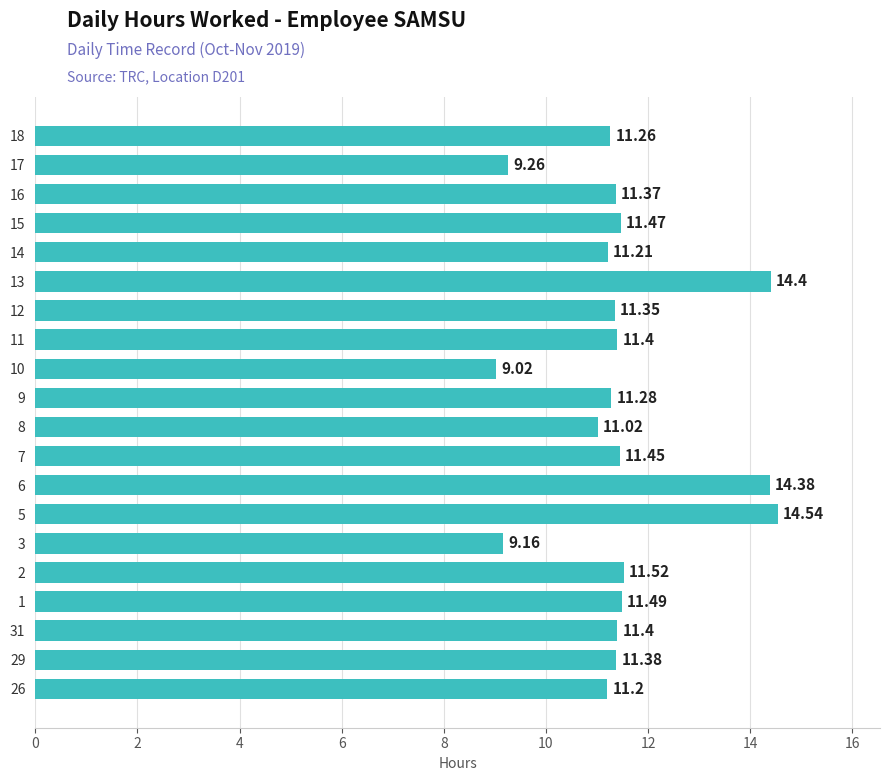

What is the difference between the maximum and minimum values?

5.5